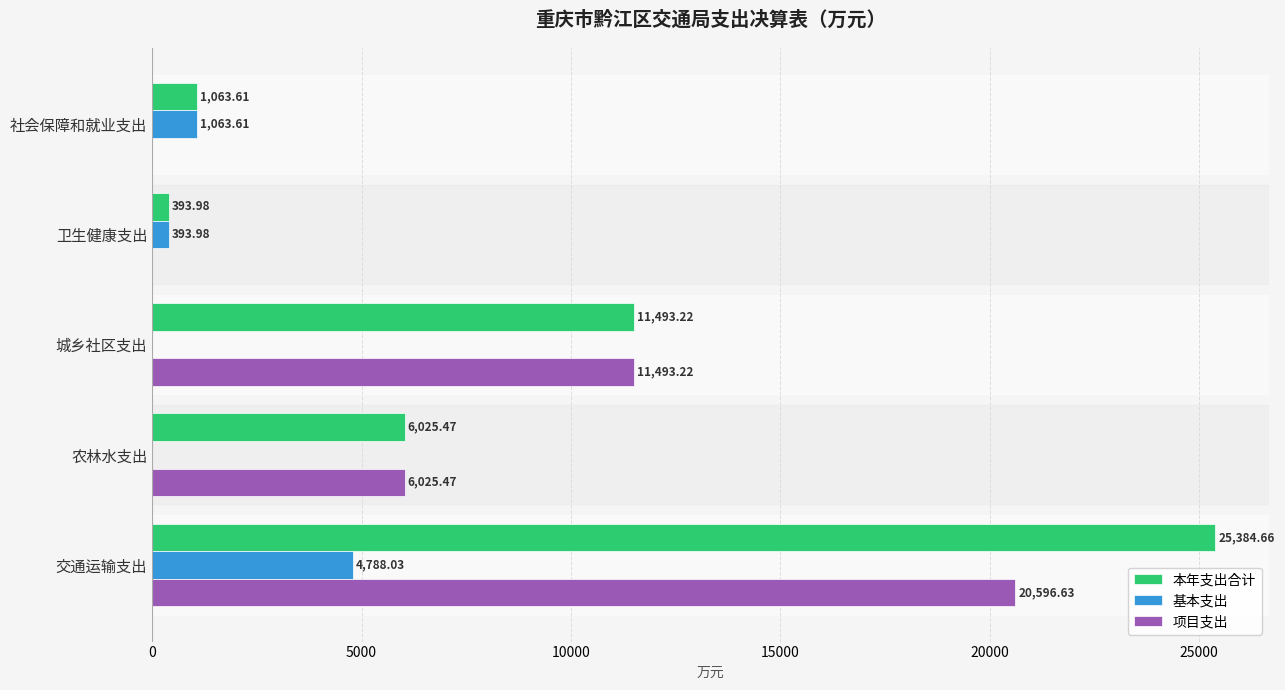

Which series changed the most between 卫生健康支出 and 交通运输支出?

本年支出合计